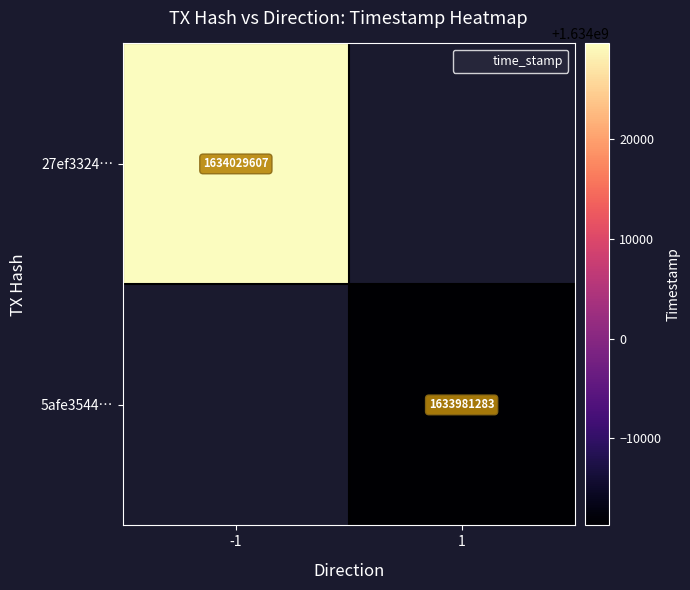

What is the approximate value of 5afe3544… at 1?

1633981283.0